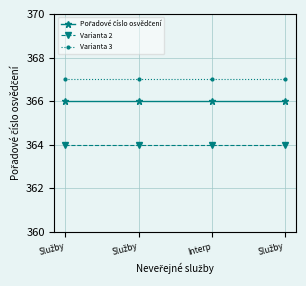

Reading left to right, list all the values displayed in this chart.

Pořadové číslo osvědčení: 366	366	366	366
Varianta 2: 364	364	364	364
Varianta 3: 367	367	367	367